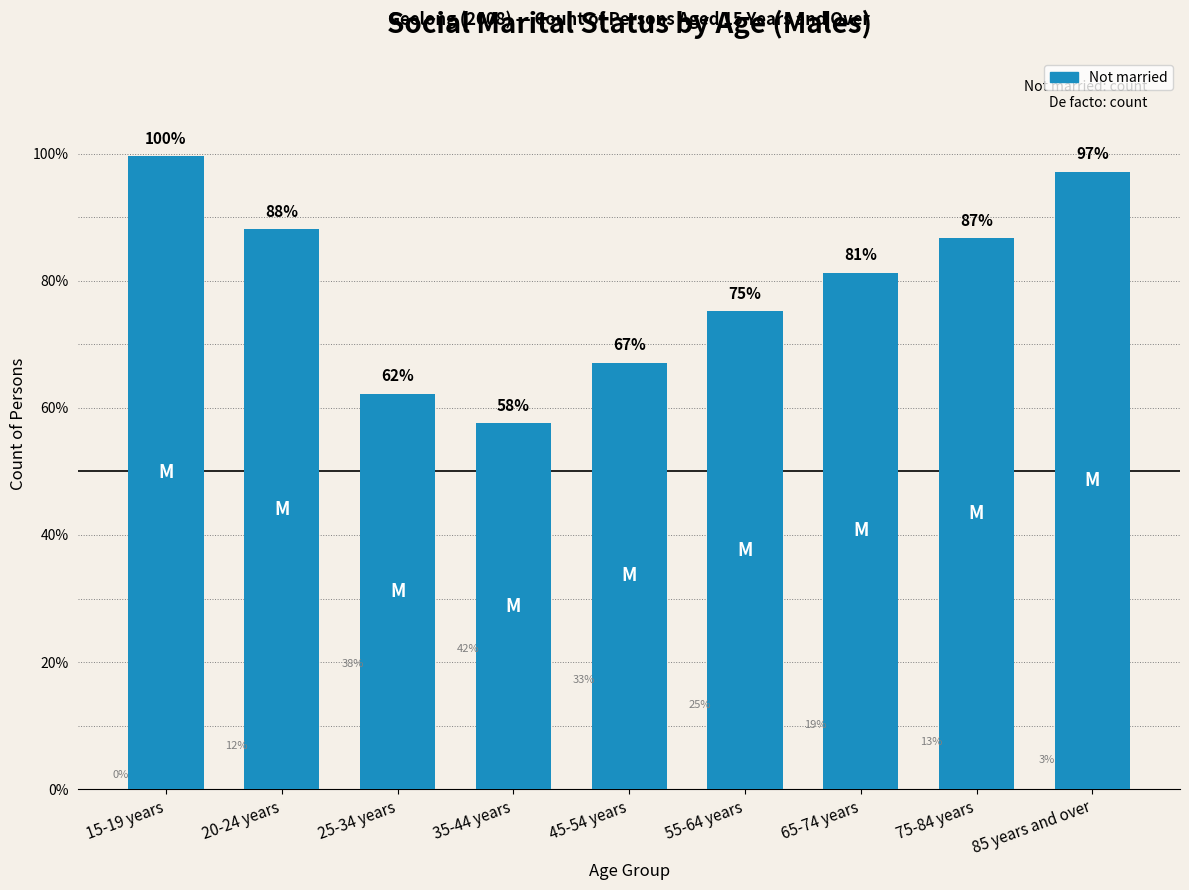

What is the greatest value displayed?

99.6